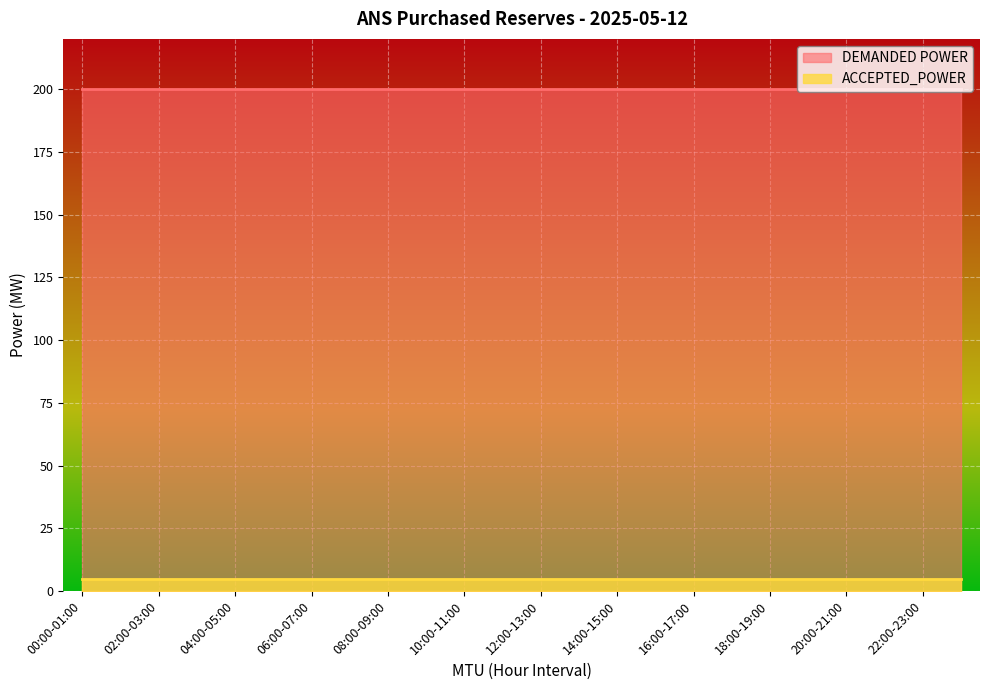

True or false: DEMANDED POWER and ACCEPTED_POWER cross at least once.

False